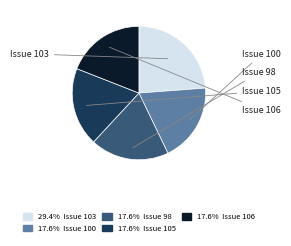

Do 17.6% Issue 98 and 17.6% Issue 105 together represent more than half of the pie?

No